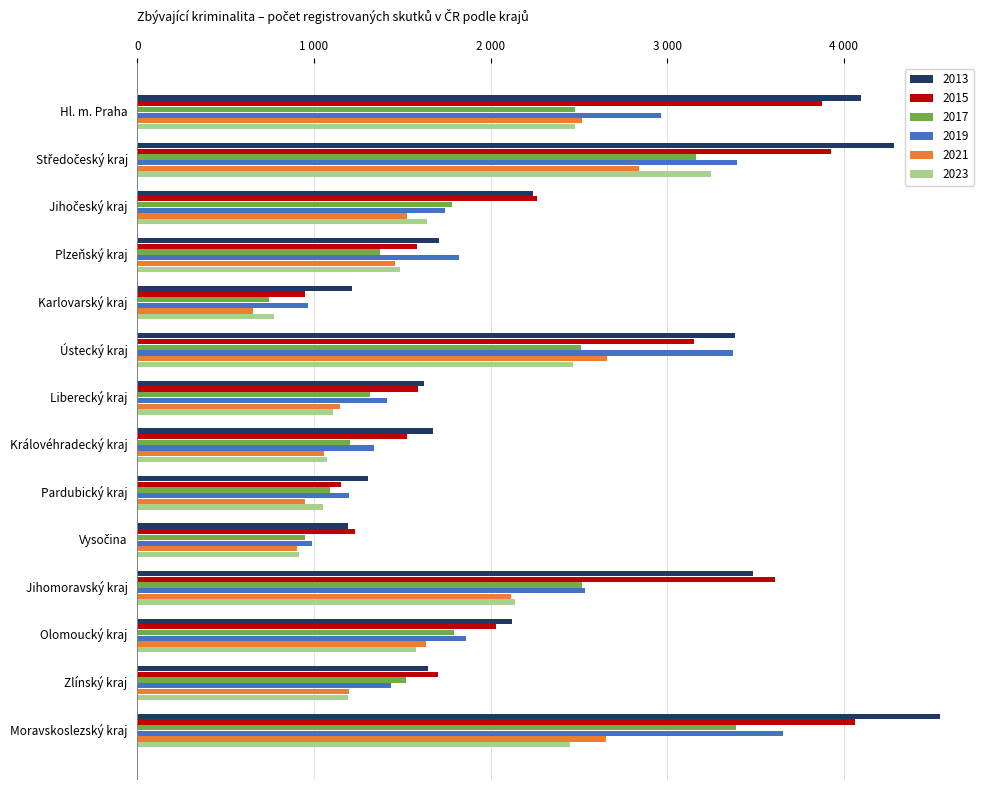

What are all the series names shown in the legend?

2013, 2015, 2017, 2019, 2021, 2023